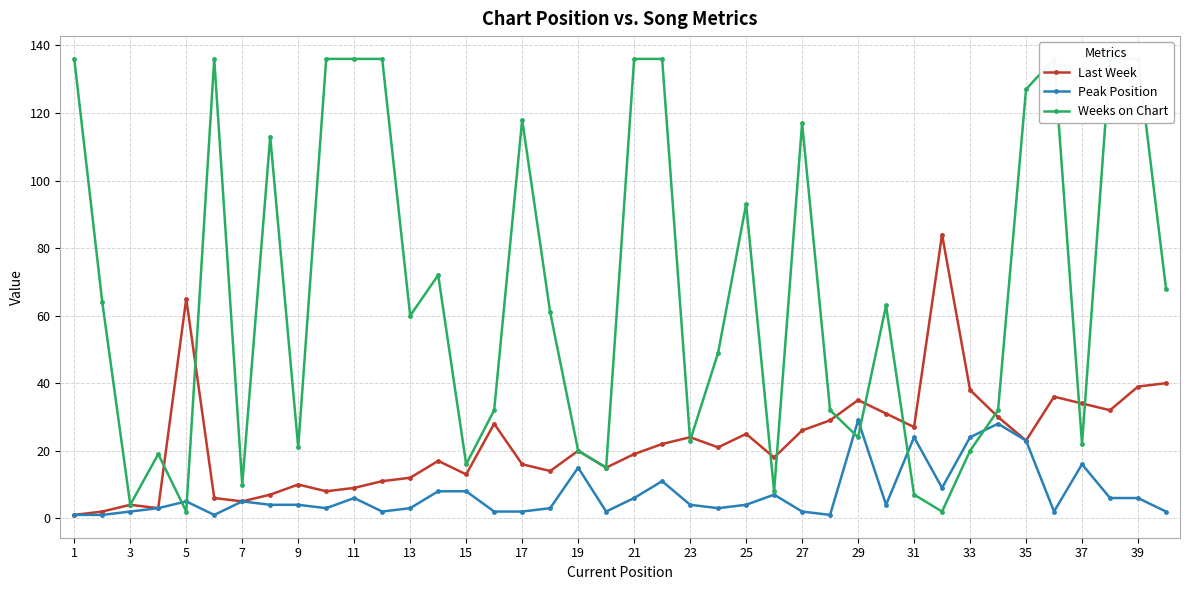

True or false: Peak Position has more than 2 points higher than both neighbors.

True